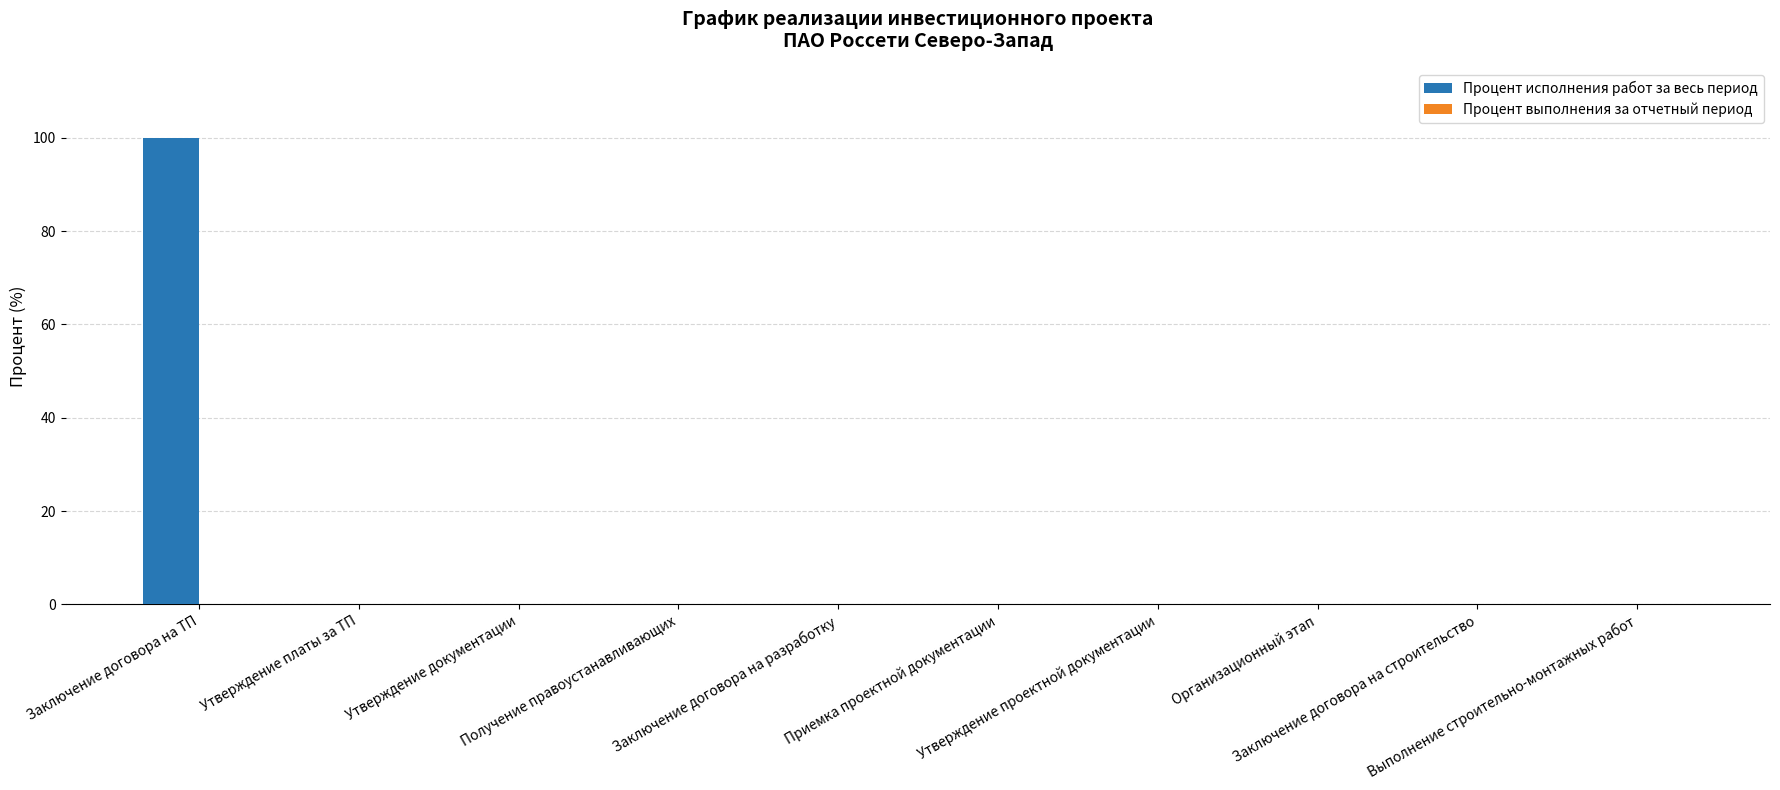

What is the sum of all values?

100